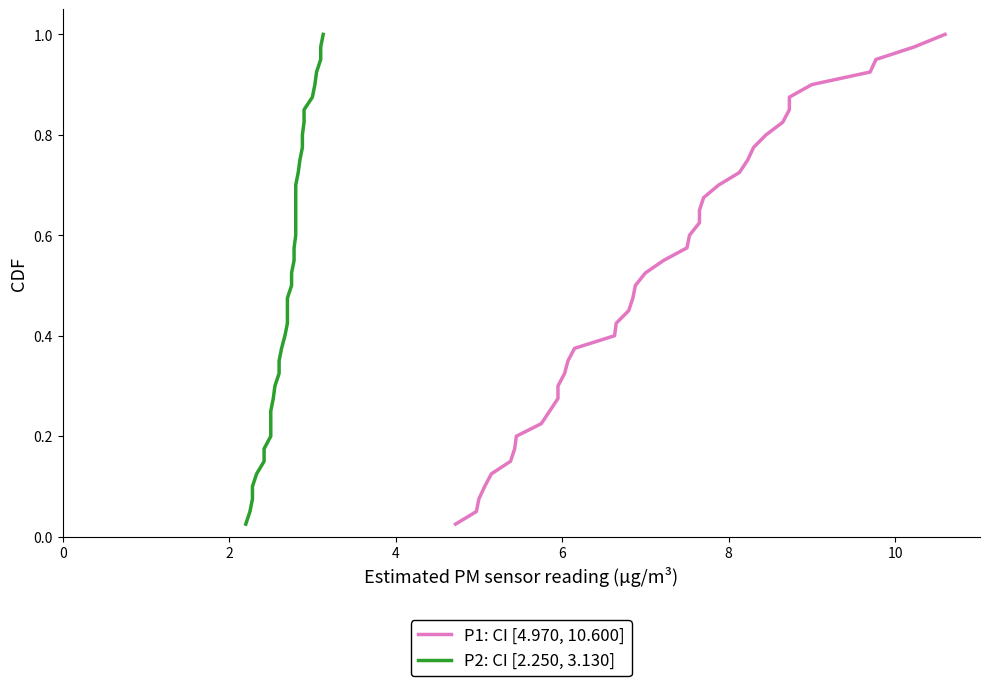

What are all the series names shown in the legend?

P1: CI [4.970, 10.600], P2: CI [2.250, 3.130]